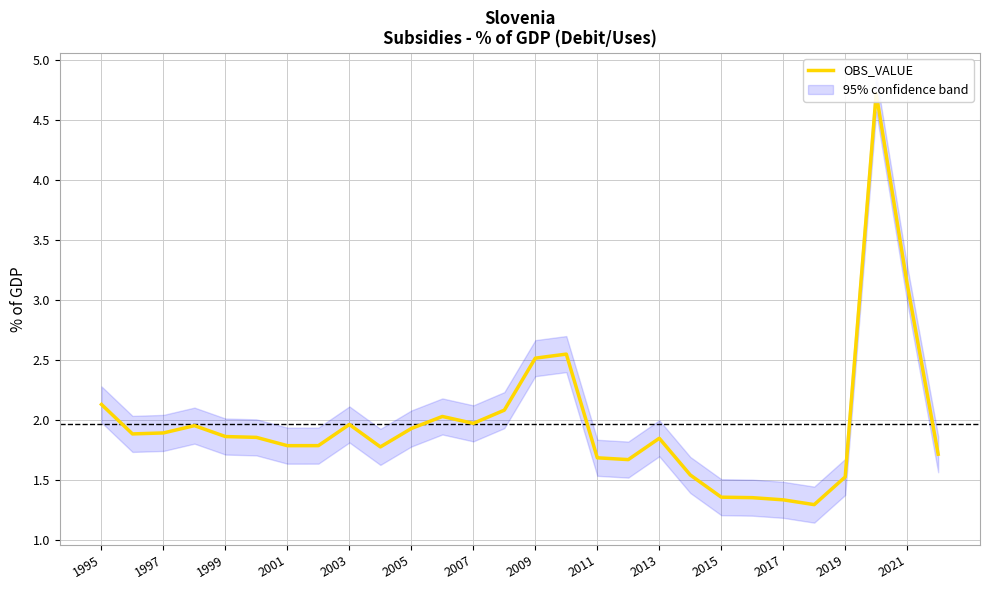

True or false: the data shows 2.1 at 1995.

True